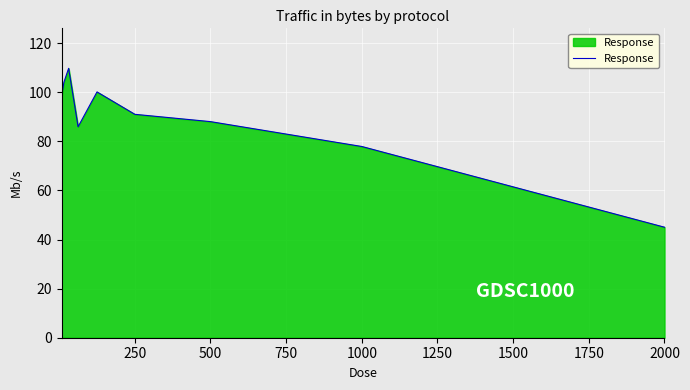

What is the difference between the maximum and minimum values?

64.7